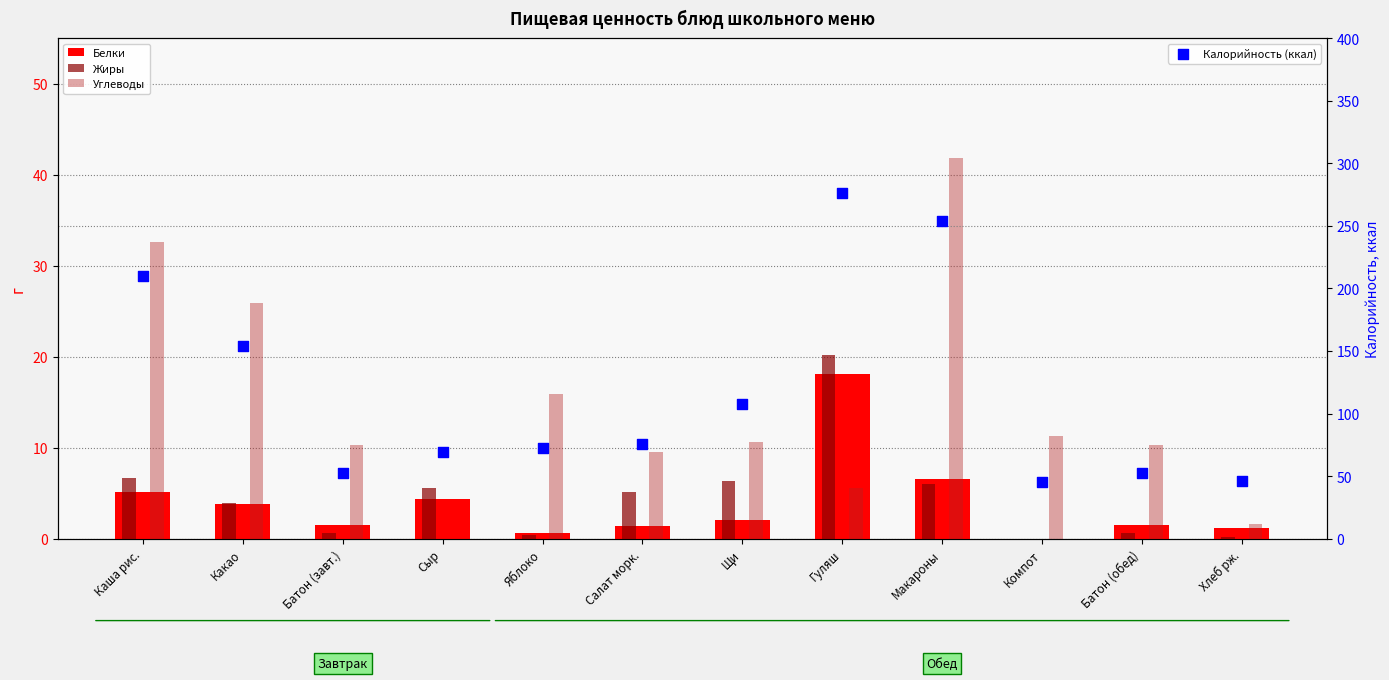

Which series has the largest Y range (max minus min)?

Калорийность (ккал)